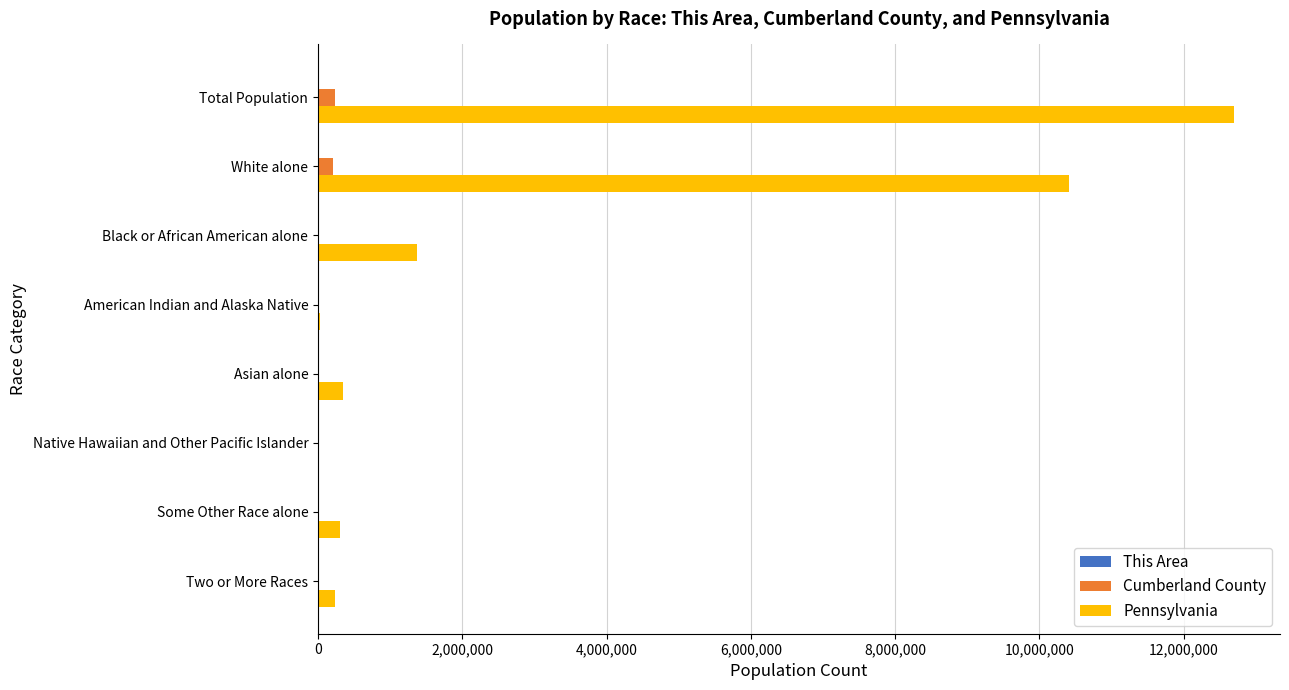

Which category has the highest value across all series?

Total Population